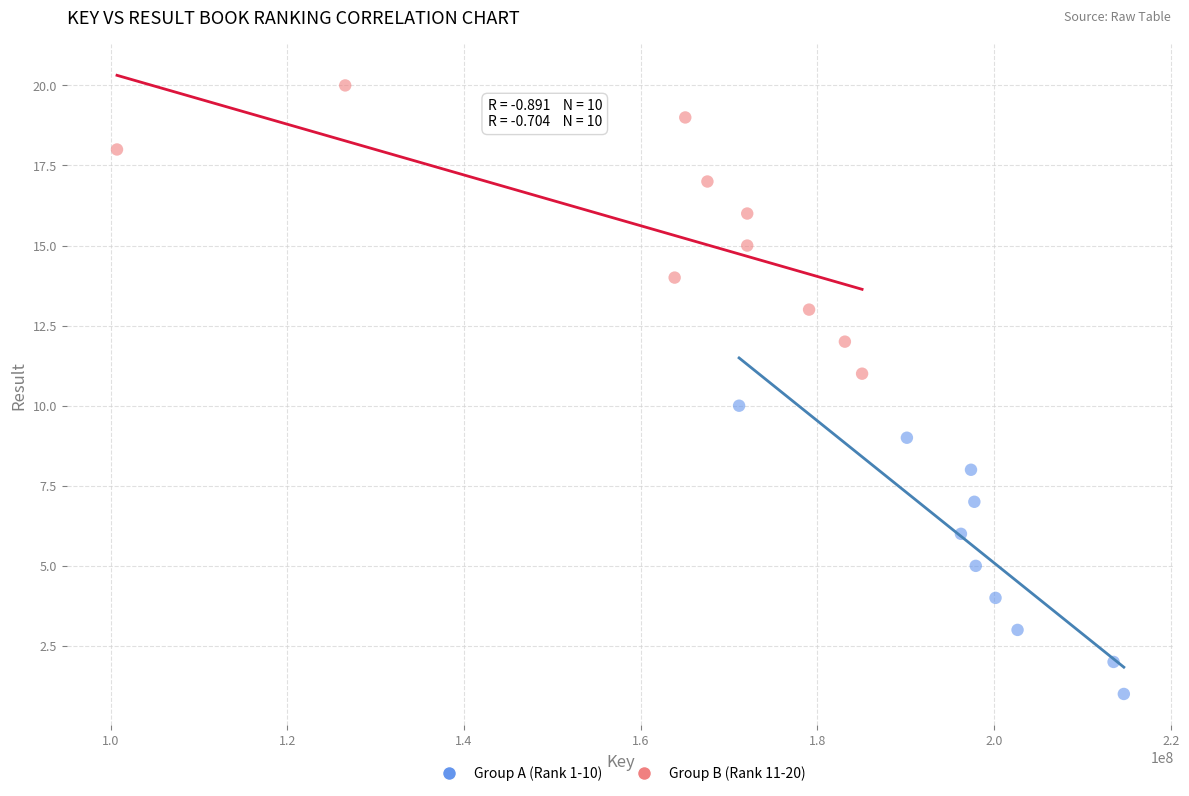

Which series contains the lowest Y value?

Group A (Rank 1-10)